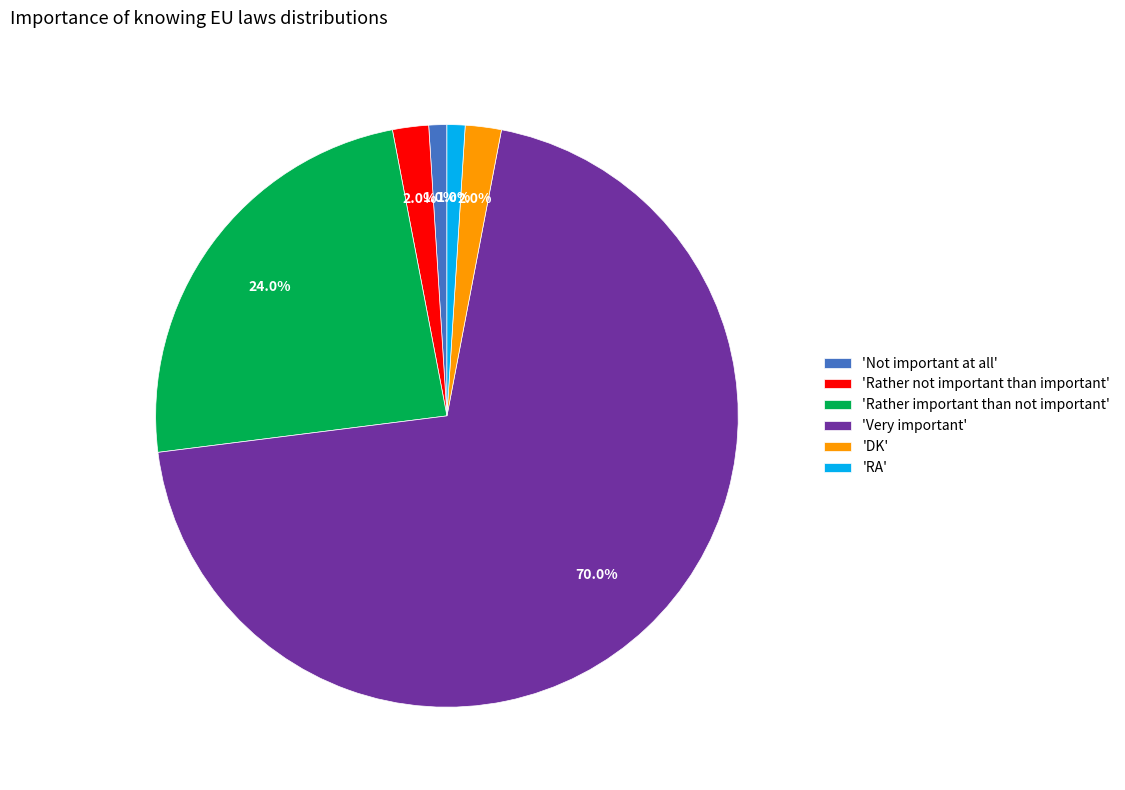

Does any single category account for the majority?

Yes